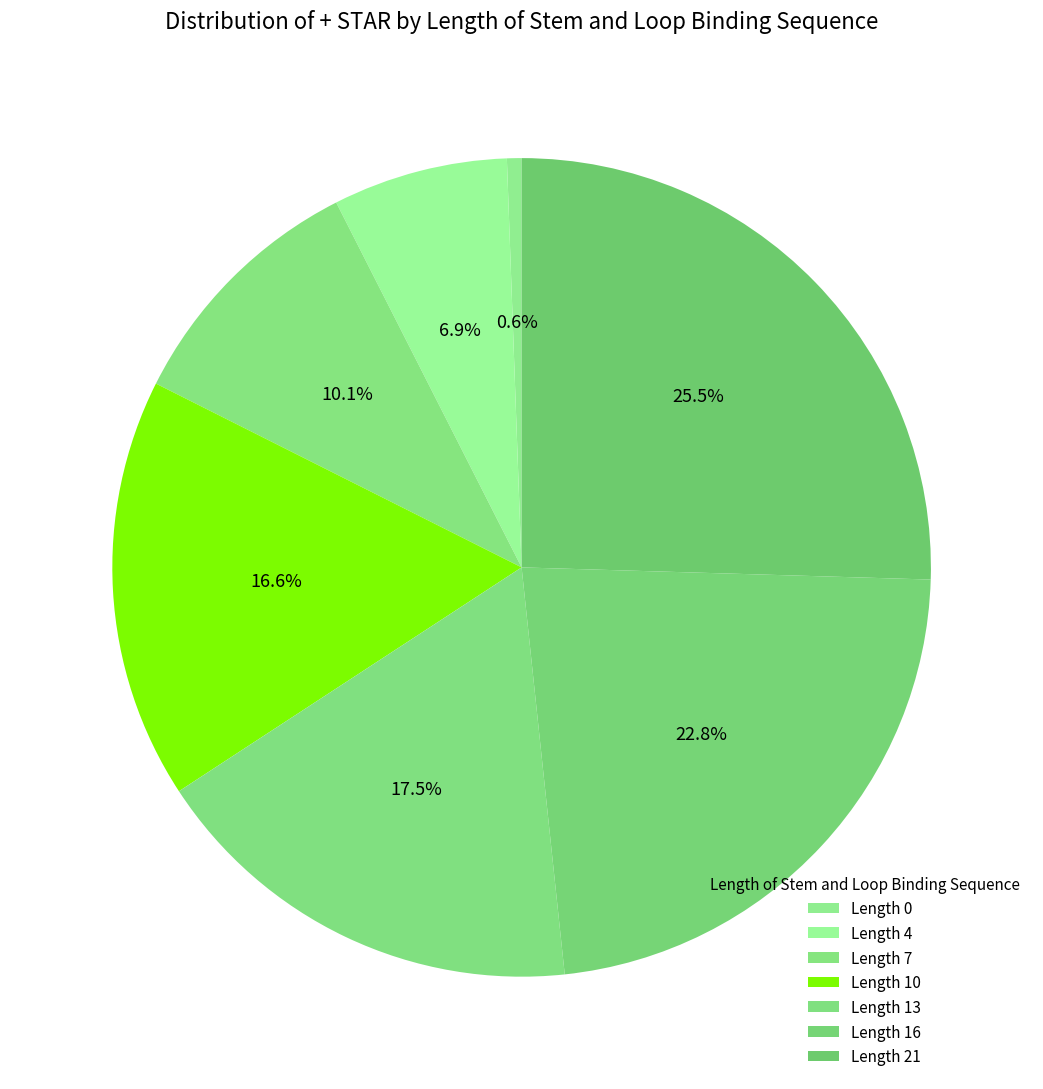

Count the number of slices in the pie.

7